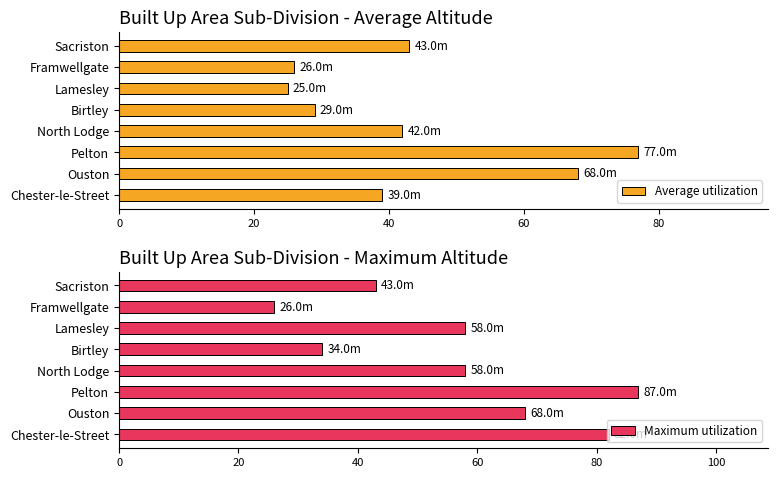

What is the difference between the Average utilization values at Pelton and Framwellgate?

51